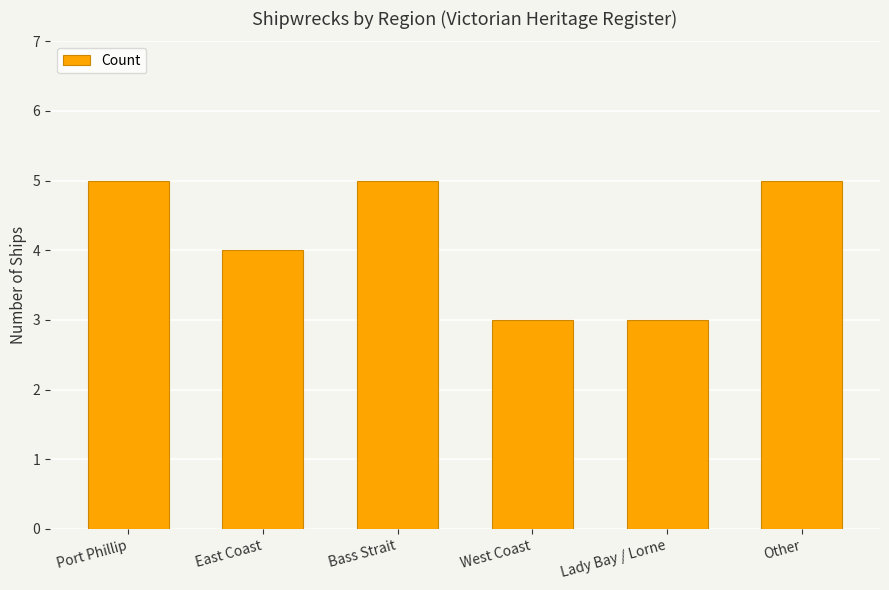

The chart shows a value of 2 at Lady Bay / Lorne. True or false?

False